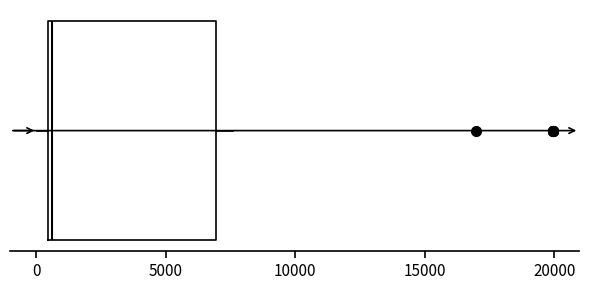

Where is the left edge of the box on the x-axis? The values are not printed on the chart, so give them approximately, as read against the axis.

500